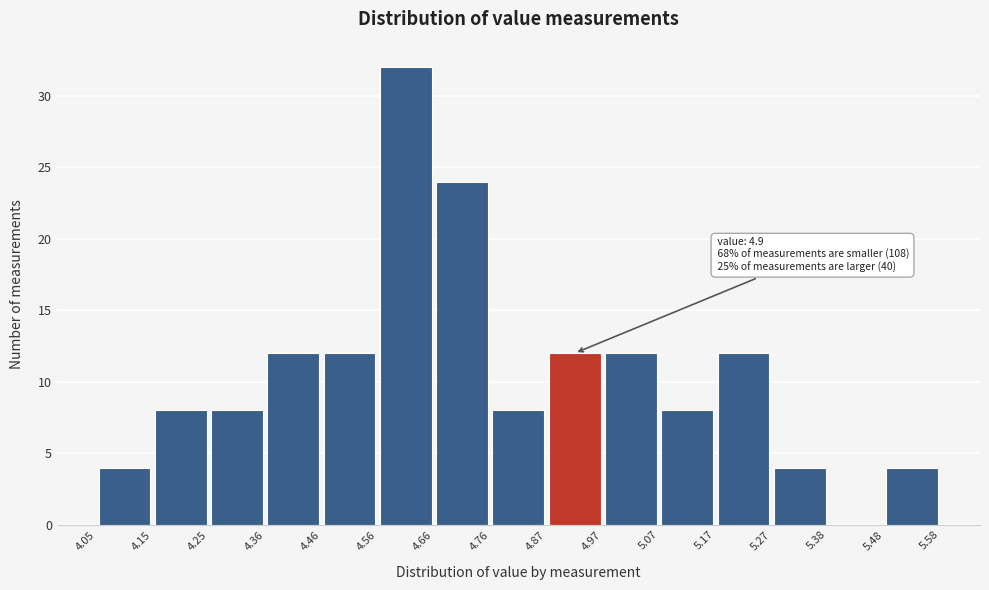

Over which range of the x-axis is the bar tallest?

4.56 to 4.66